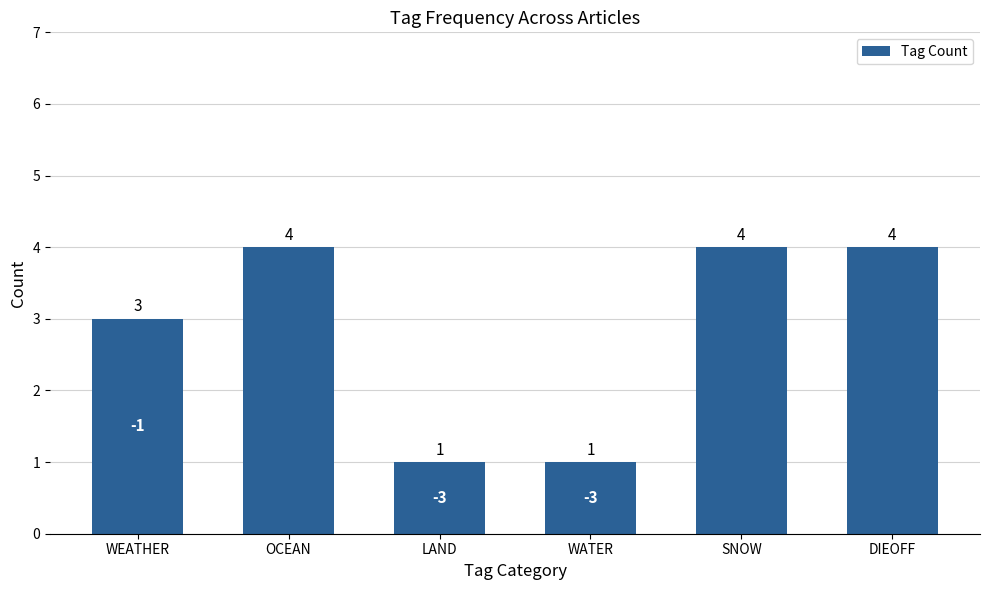

How many values are between 1 and 4?

6